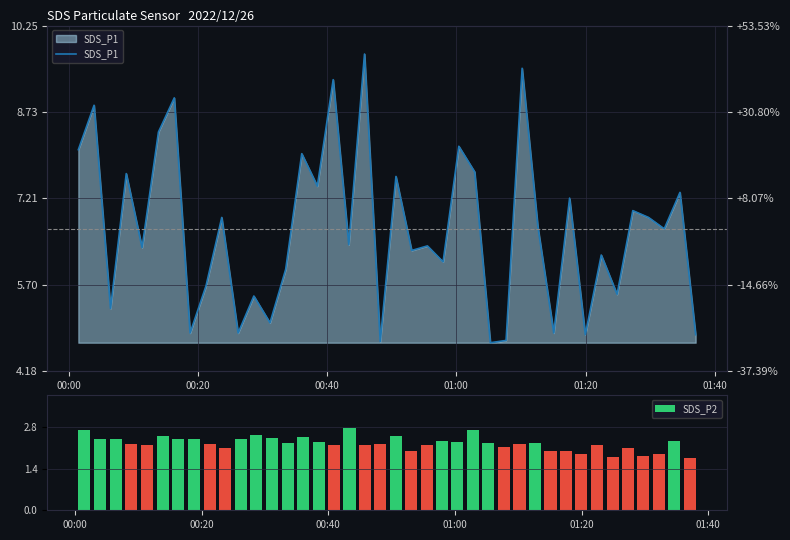

What is the difference between the maximum and minimum values in the SDS_P2 series?

1.0